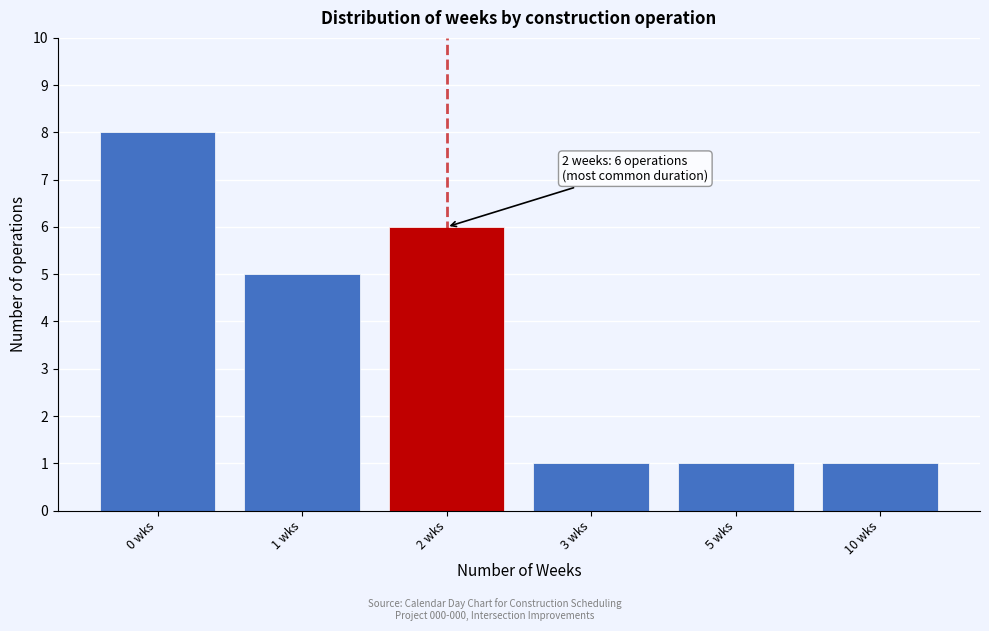

Reading left to right, list all the values displayed in this chart.

0 wks=8	1 wks=5	2 wks=6	3 wks=1	5 wks=1	10 wks=1